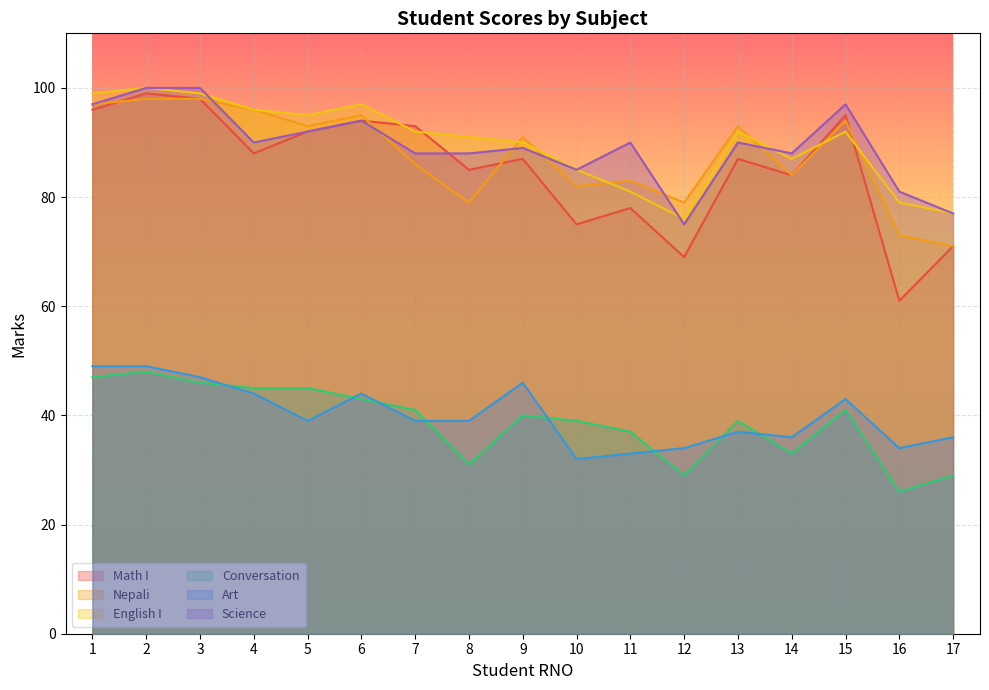

How many times do Math I and English I cross each other?

4